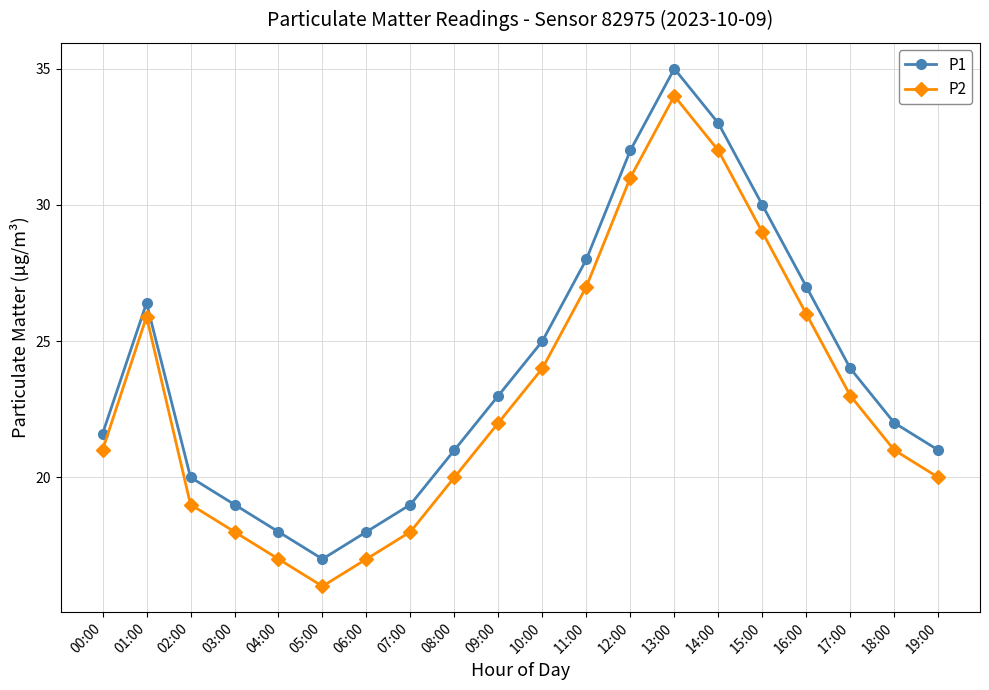

What is the value of the P2 point at the 7th from the left?

17.0